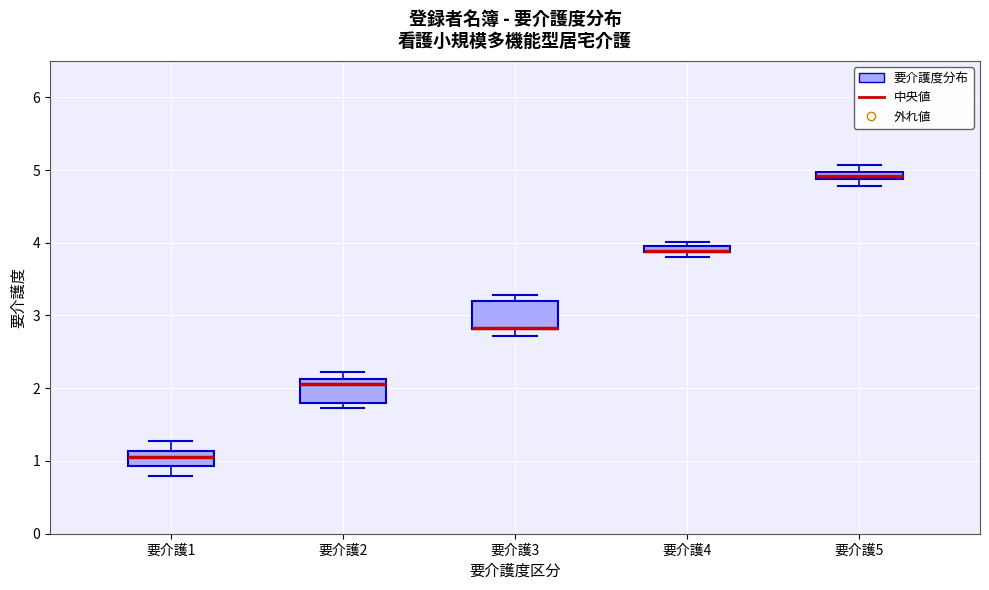

Where does the upper whisker of the box for 要介護1 end on the y-axis? The values are not printed on the chart, so give them approximately, as read against the axis.

1.3